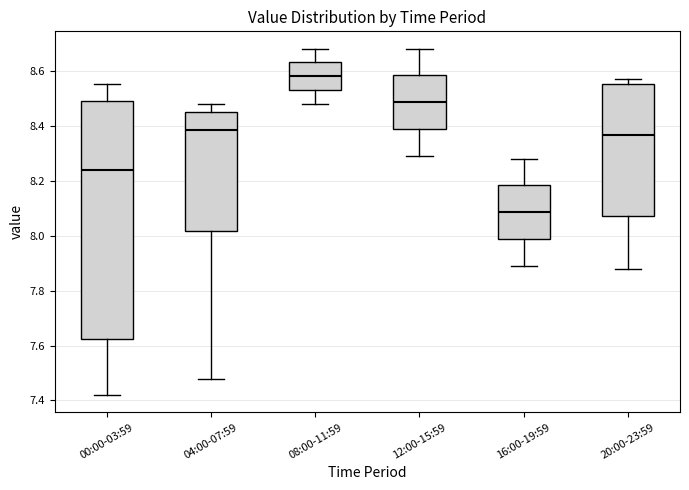

Reading left to right, read every box against the y-axis: the position of its median line, the range the box covers, and the ends of its whiskers. The values are not printed on the chart, so give them approximately, as read against the axis.

00:00-03:59: median 8.24, box 7.62 to 8.50, whiskers 7.42 to 8.56
04:00-07:59: median 8.38, box 8.02 to 8.46, whiskers 7.48 to 8.48
08:00-11:59: median 8.58, box 8.54 to 8.64, whiskers 8.48 to 8.68
12:00-15:59: median 8.48, box 8.38 to 8.58, whiskers 8.30 to 8.68
16:00-19:59: median 8.08, box 7.98 to 8.18, whiskers 7.90 to 8.28
20:00-23:59: median 8.36, box 8.08 to 8.56, whiskers 7.88 to 8.58